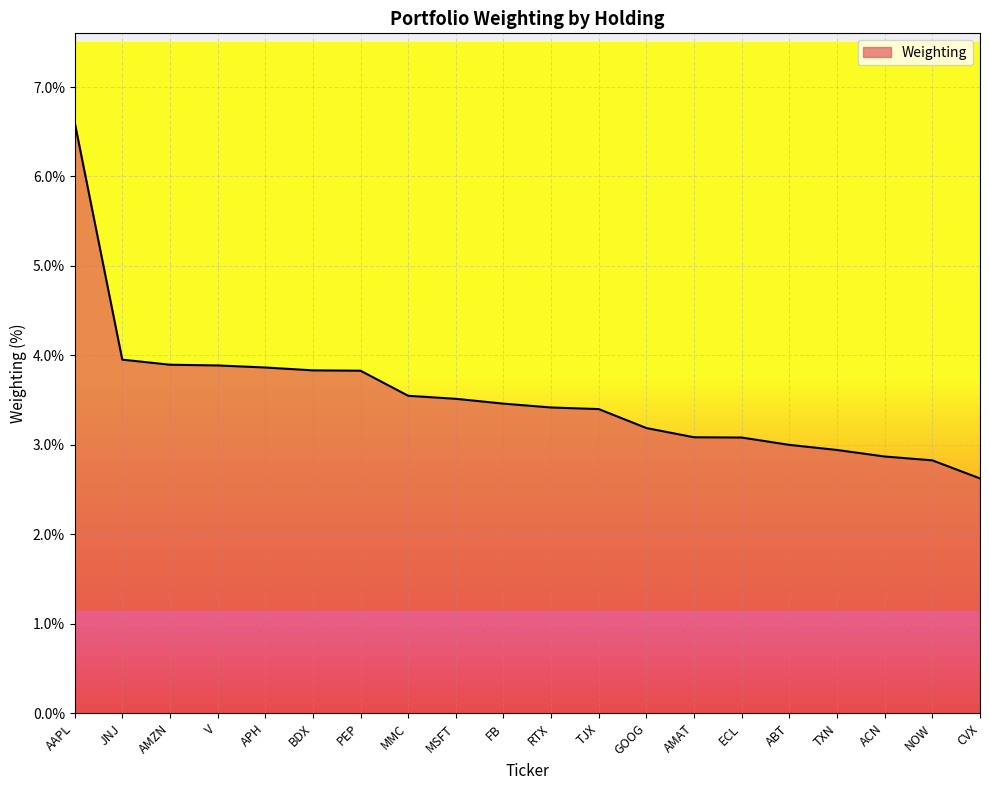

Which has a higher value, CVX or AAPL?

AAPL